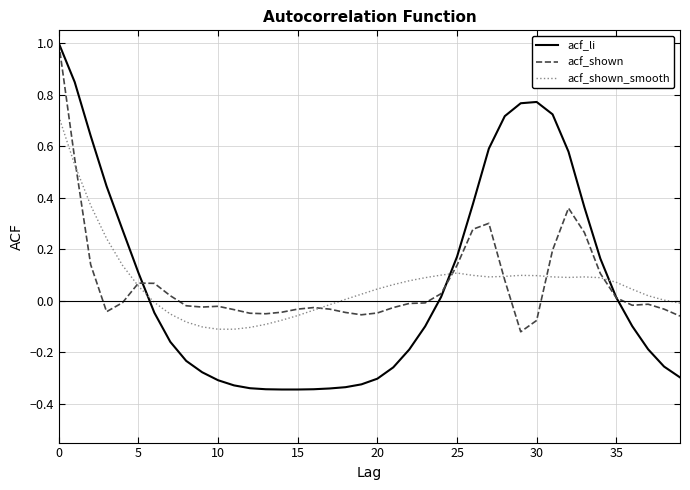

True or false: acf_shown_smooth has more than 1 points higher than both neighbors.

True